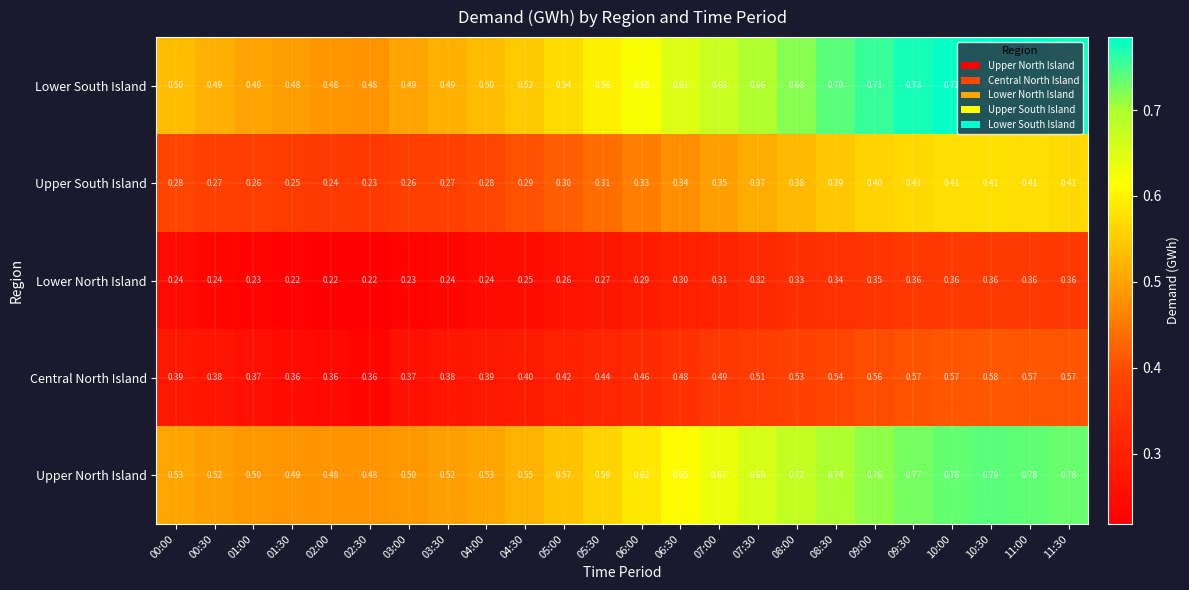

Is the value of Upper North Island at 06:00 greater than the value of Central North Island at 03:30?

Yes